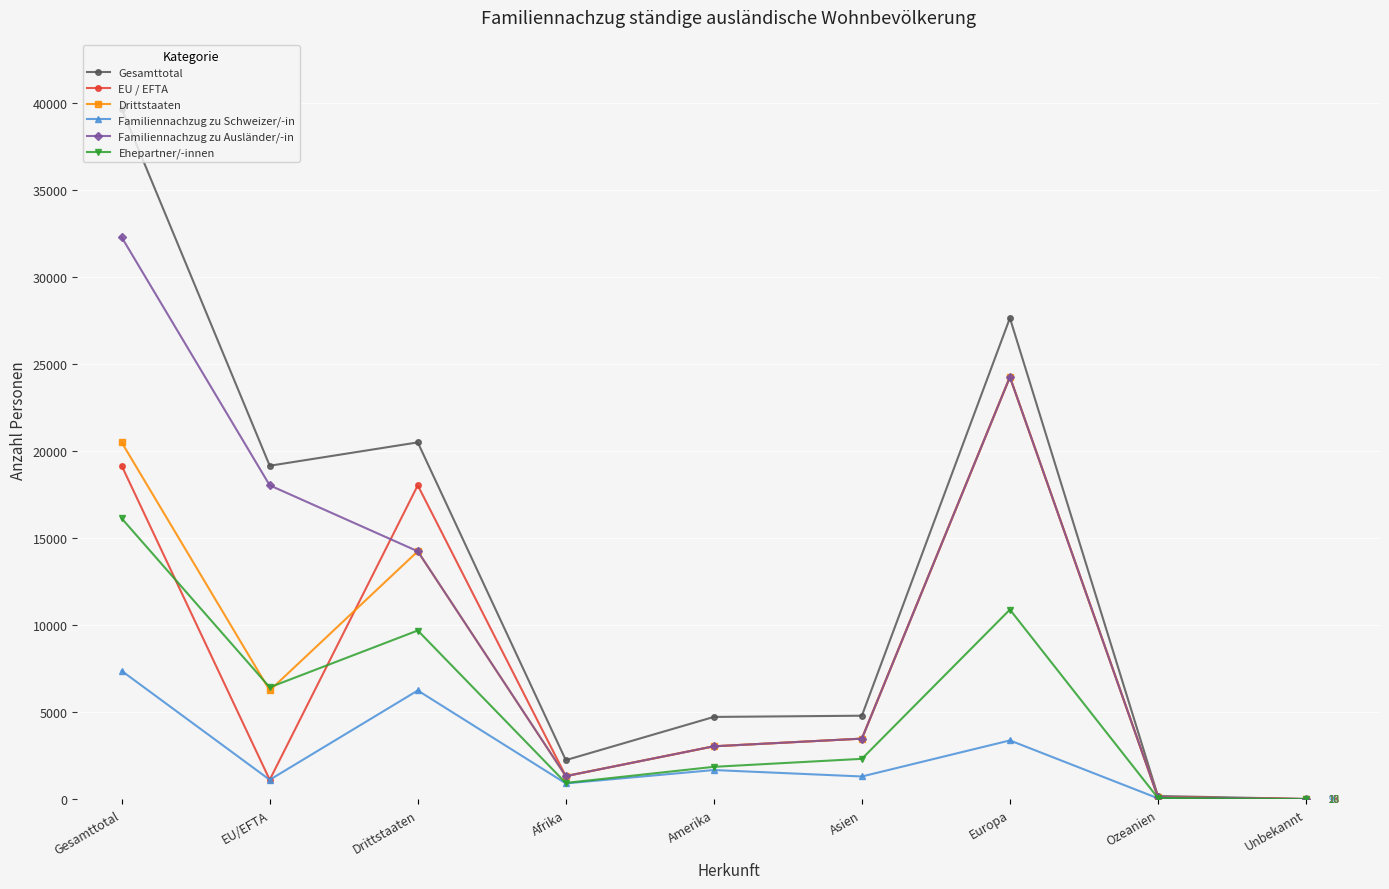

What is the value of the Familiennachzug zu Ausländer/-in point at the 7th from the left?

24251